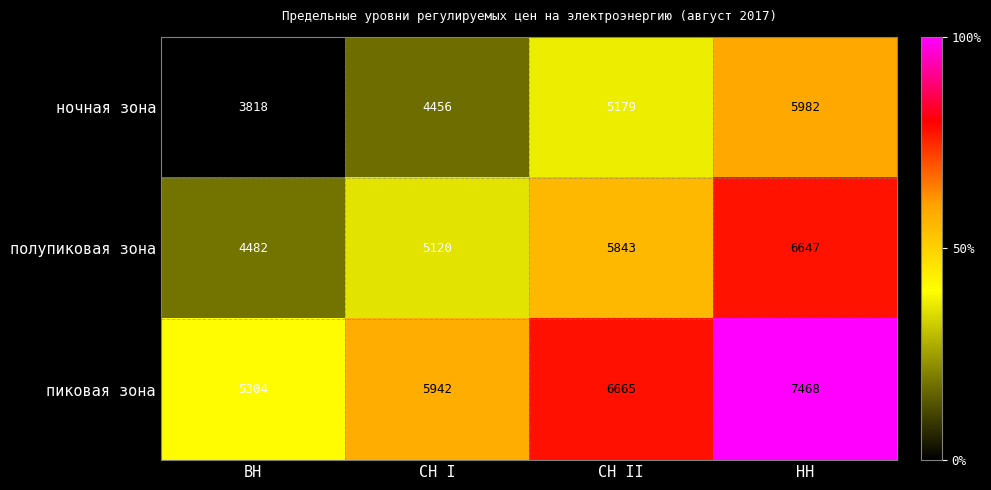

Reading left to right, list all the values displayed in this chart.

ночная зона: ВН=3818	СН I=4456	СН II=5179	НН=5982
полупиковая зона: ВН=4482	СН I=5120	СН II=5843	НН=6647
пиковая зона: ВН=5304	СН I=5942	СН II=6665	НН=7468